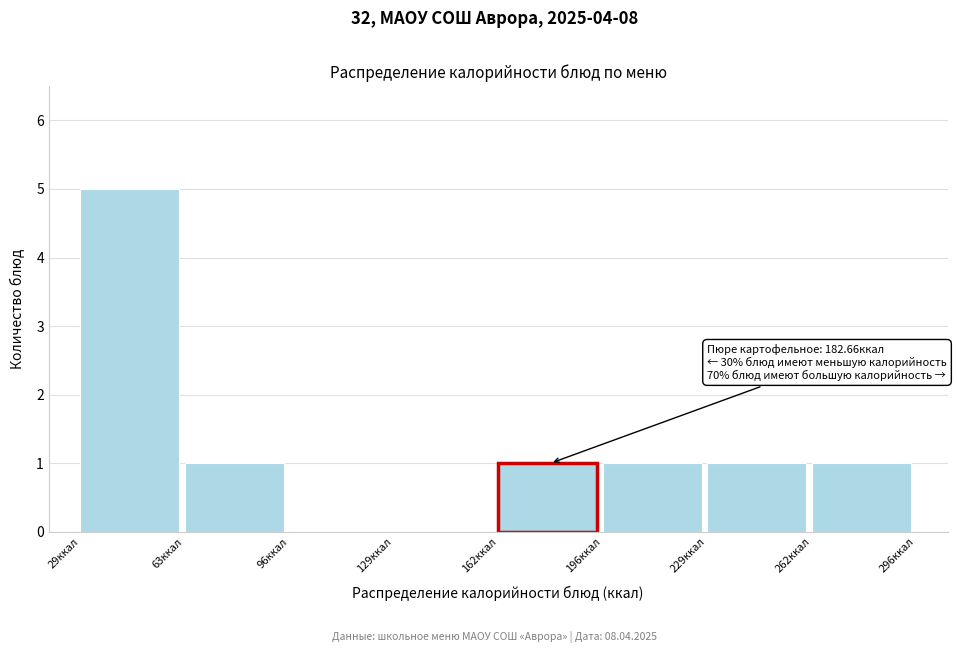

Which range on the x-axis has the tallest bar?

30 to 65